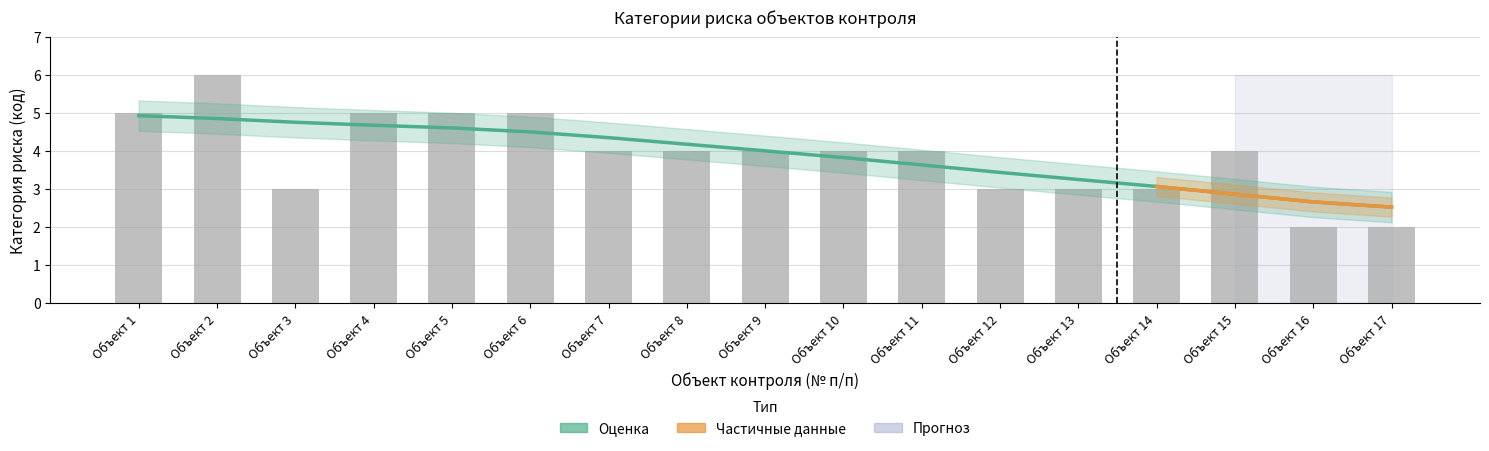

What is the difference between the maximum and minimum values?

4